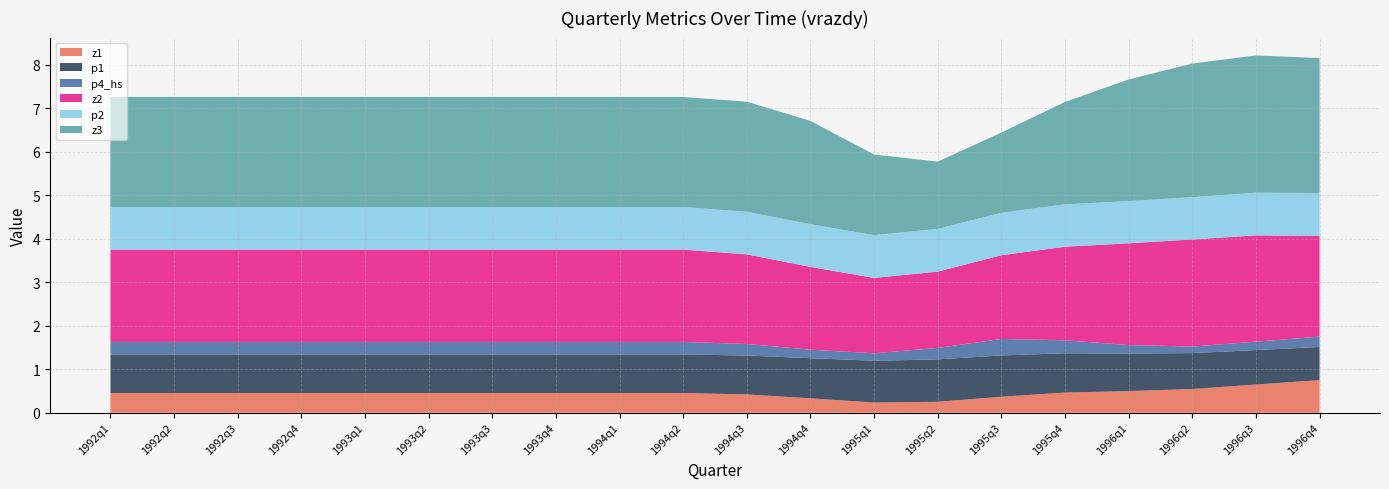

Reading left to right, extract all data points from this chart.

z1: 0.5	0.5	0.5	0.5	0.5	0.5	0.5	0.5	0.5	0.5	0.4	0.3	0.2	0.3	0.4	0.5	0.5	0.5	0.6	0.7
p1: 0.9	0.9	0.9	0.9	0.9	0.9	0.9	0.9	0.9	0.9	0.9	0.9	1.0	1.0	1.0	0.9	0.9	0.8	0.8	0.8
p4_hs: 0.3	0.3	0.3	0.3	0.3	0.3	0.3	0.3	0.3	0.3	0.3	0.2	0.2	0.3	0.4	0.3	0.2	0.2	0.2	0.2
z2: 2.1	2.1	2.1	2.1	2.1	2.1	2.1	2.1	2.1	2.1	2.1	1.9	1.7	1.8	1.9	2.2	2.3	2.5	2.4	2.3
p2: 1.0	1.0	1.0	1.0	1.0	1.0	1.0	1.0	1.0	1.0	1.0	1.0	1.0	1.0	1.0	1.0	1.0	1.0	1.0	1.0
z3: 2.5	2.5	2.5	2.5	2.5	2.5	2.5	2.5	2.5	2.5	2.5	2.4	1.9	1.5	1.8	2.4	2.8	3.1	3.2	3.1